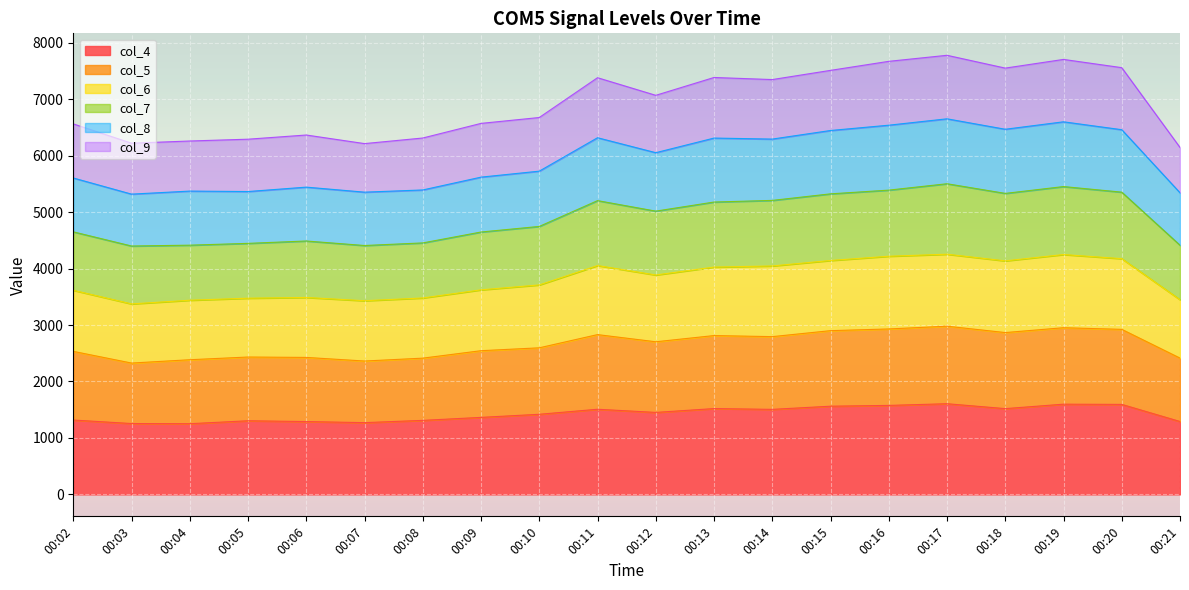

How many data points in col_4 are above 1452?

9